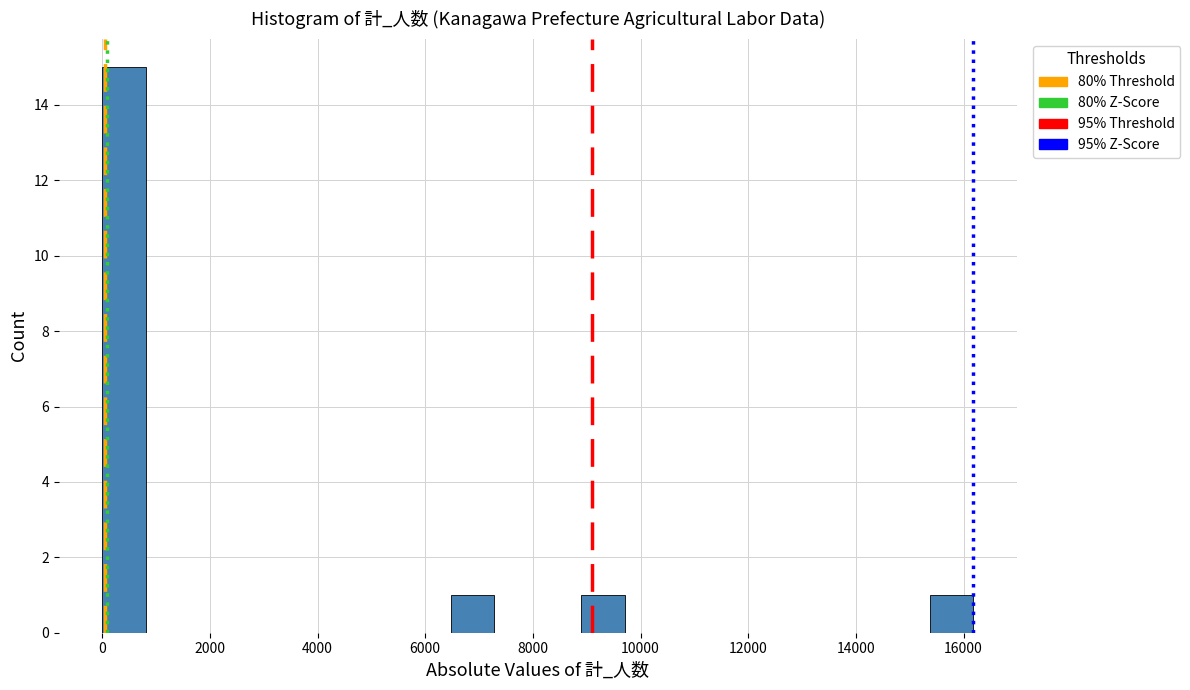

Over which range of the x-axis is the bar tallest?

0 to 800